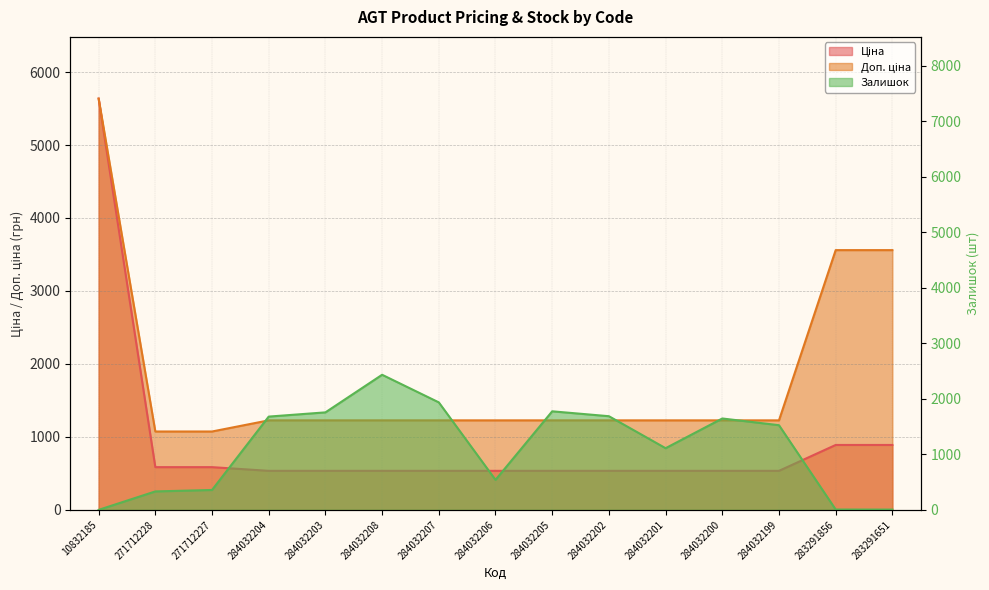

How many categories are shown in the chart?

15